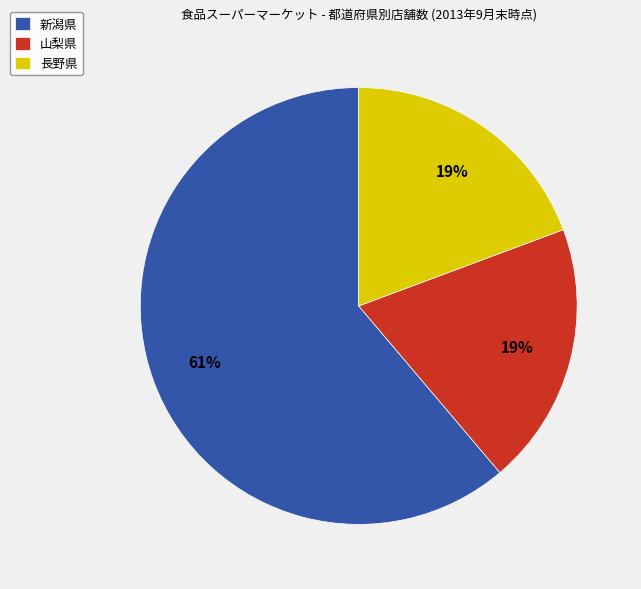

Which category has the biggest portion of the pie?

新潟県